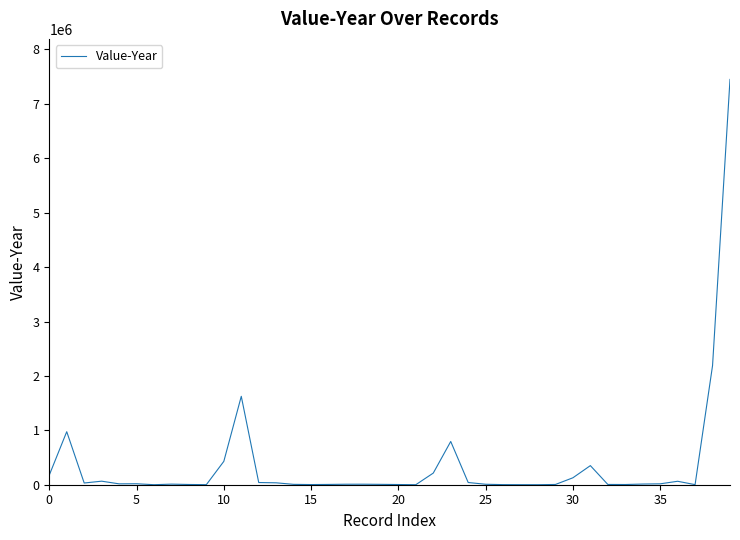

What is the maximum value shown in the chart?

7449488